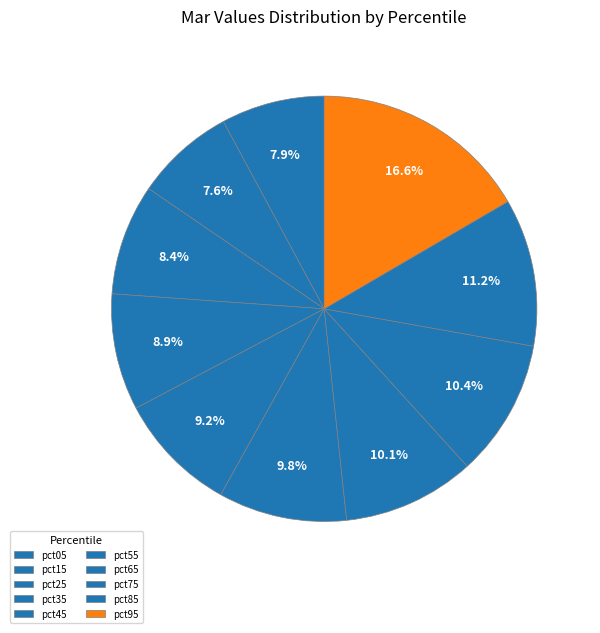

What is the largest slice in the pie chart?

pct95